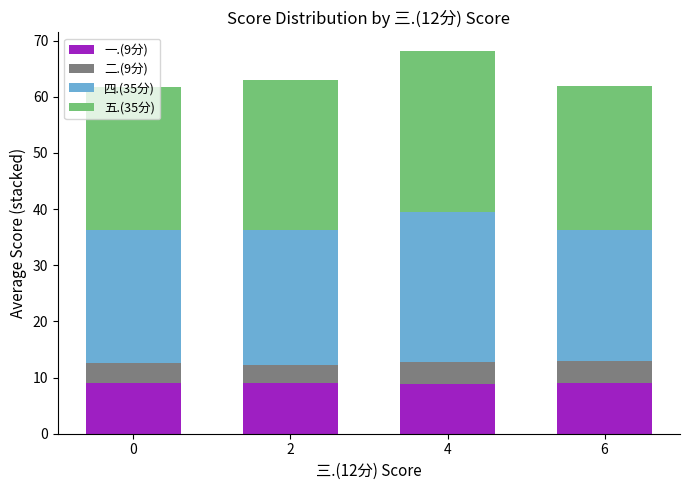

Count the number of categories in the chart.

4